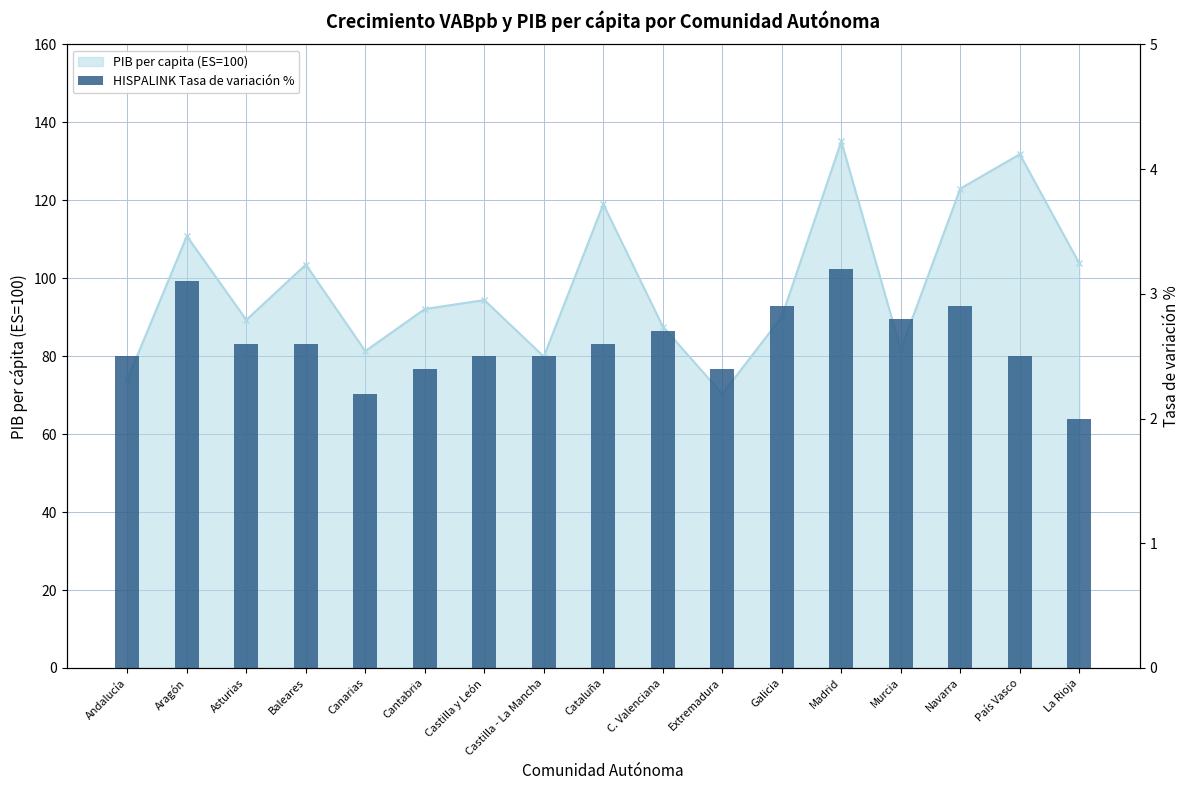

What is the label of the 12th bar from the right?

Cantabria